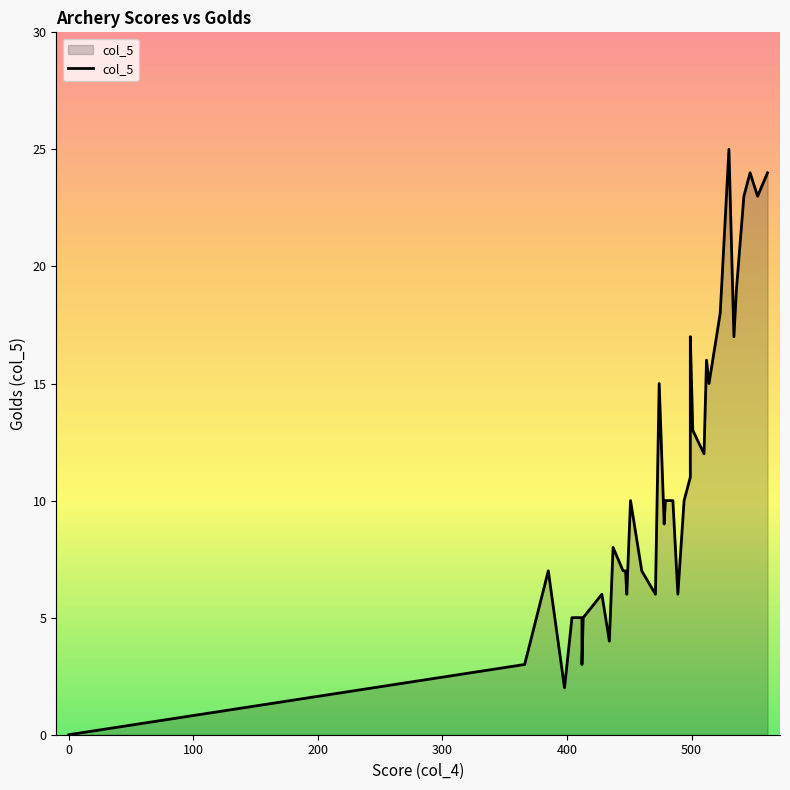

How many data points are less than 10?

20